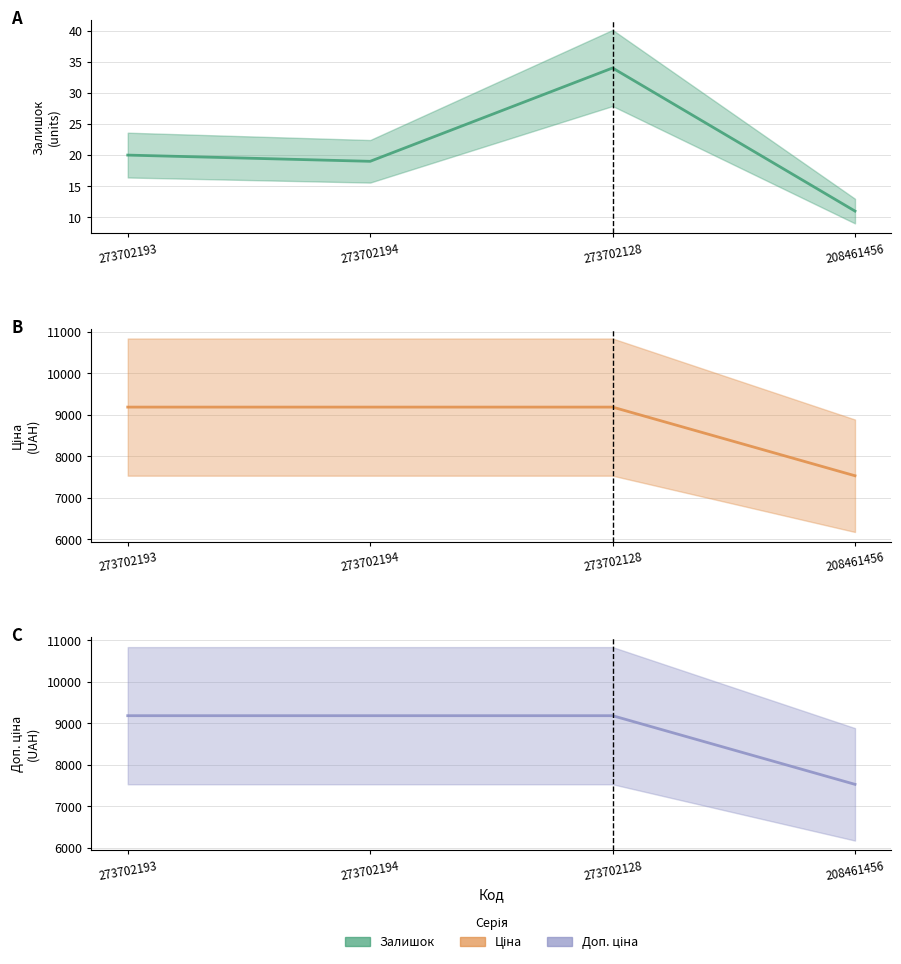

Where is the first local maximum for Залишок?

273702128